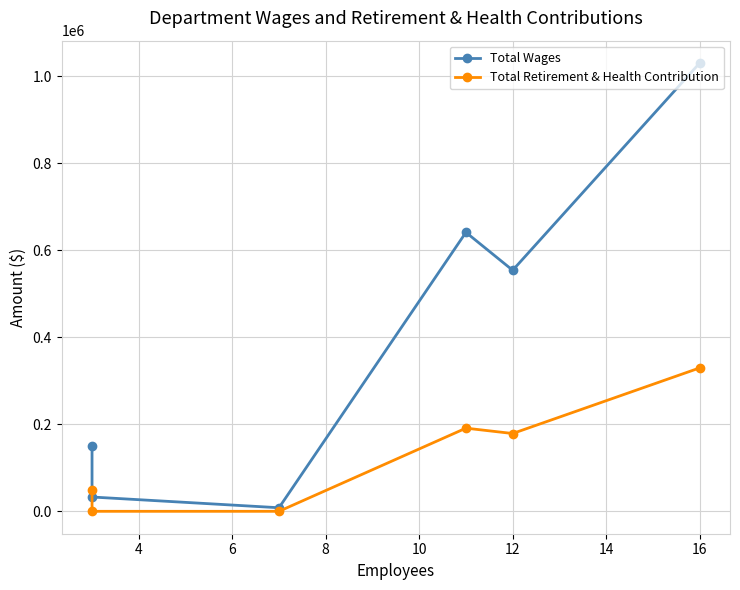

What are all the series names shown in the legend?

Total Wages, Total Retirement & Health Contribution